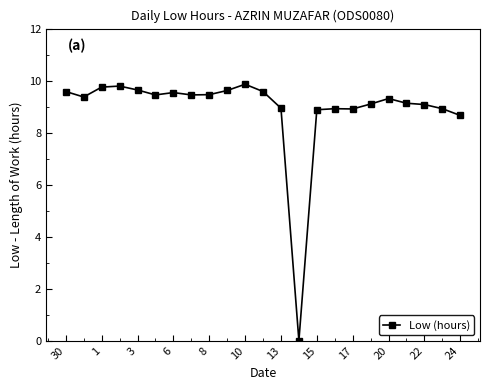

What is the sum of all values?

204.9